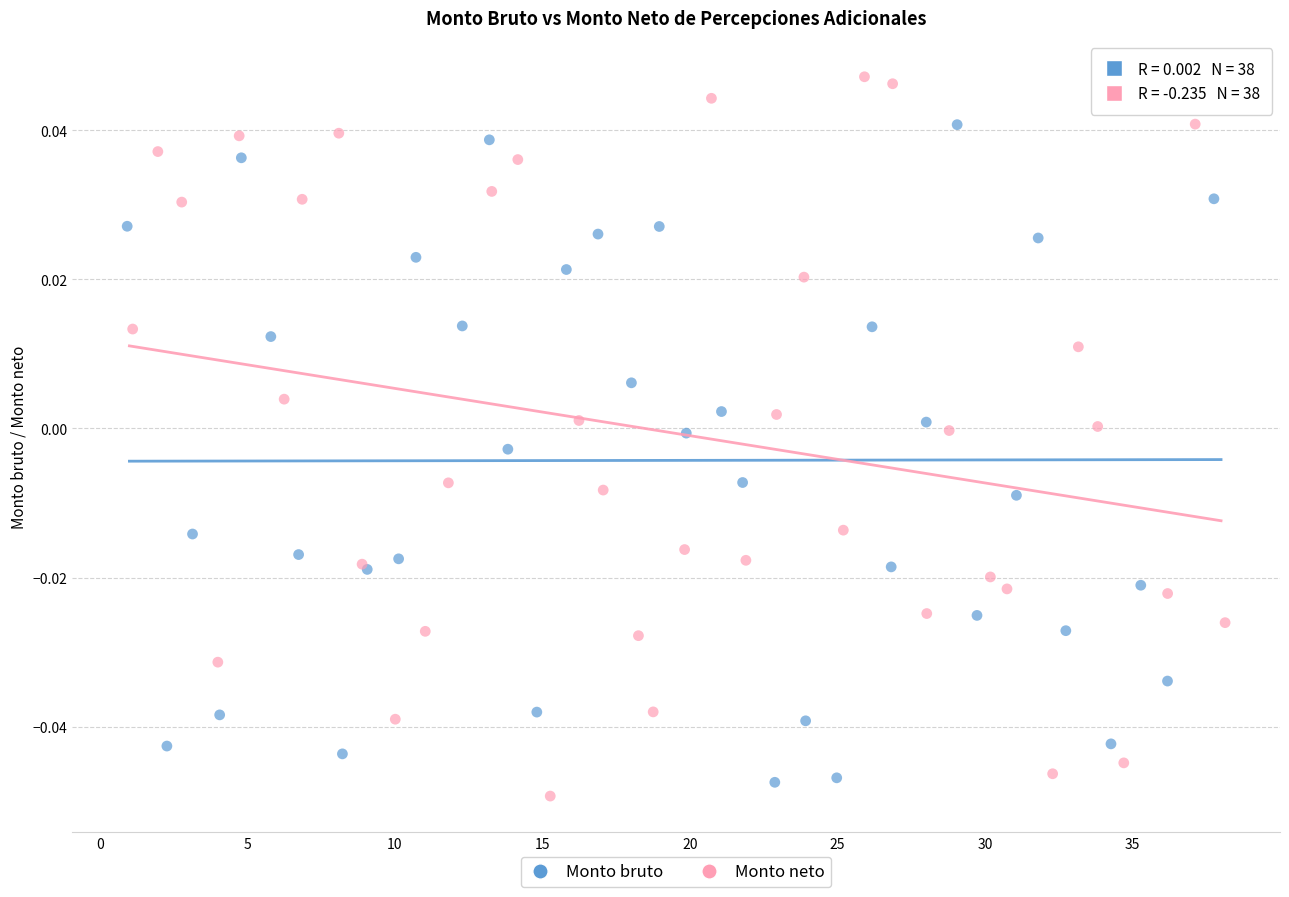

Which series has the widest spread of Y values?

Monto neto